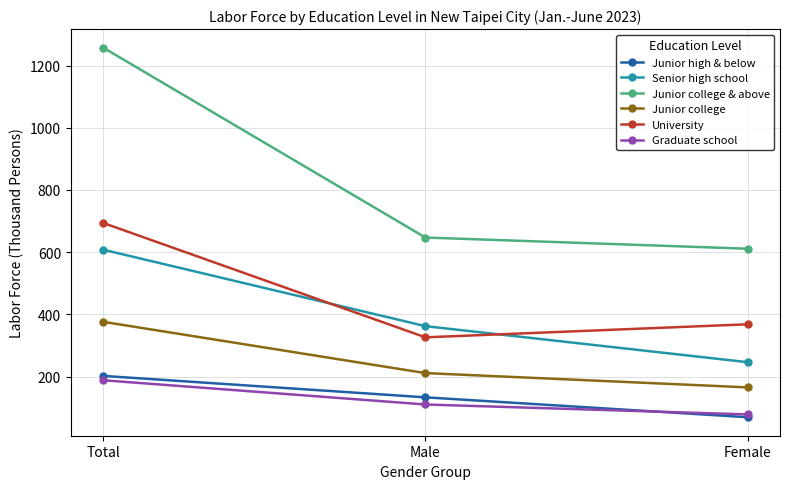

Is it true that Graduate school equals 40 at Total?

False